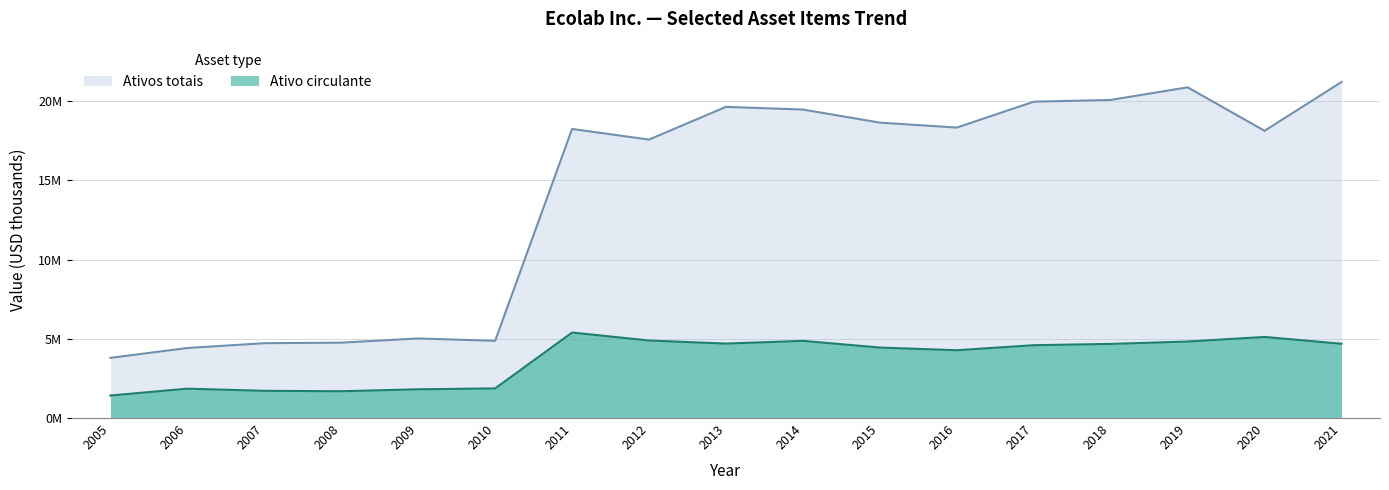

True or false: Ativo circulante and Ativos totais intersect in this chart.

False